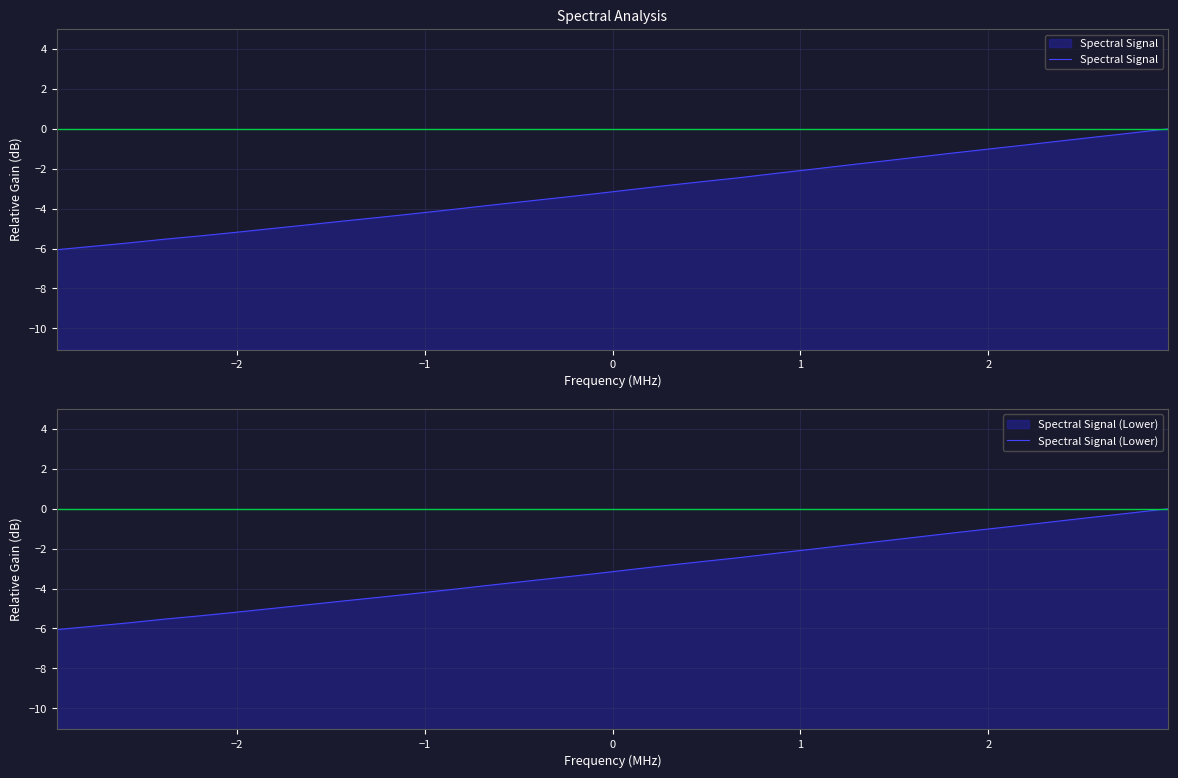

True or false: Spectral Signal has more than 1 points higher than both neighbors.

False